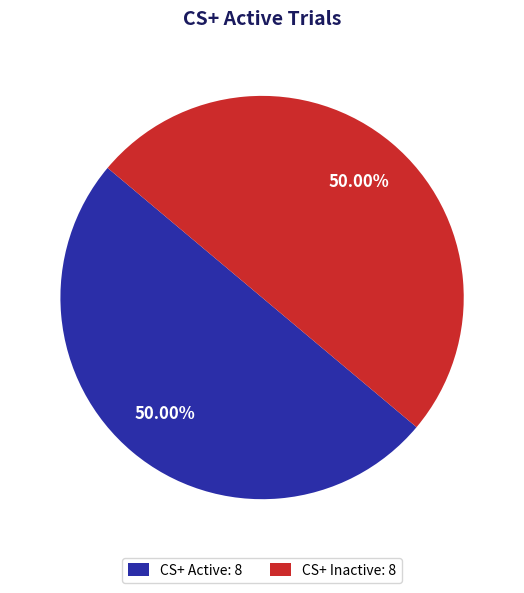

Combined, do CS+ Active: 8 and CS+ Inactive: 8 account for over 50%?

Yes